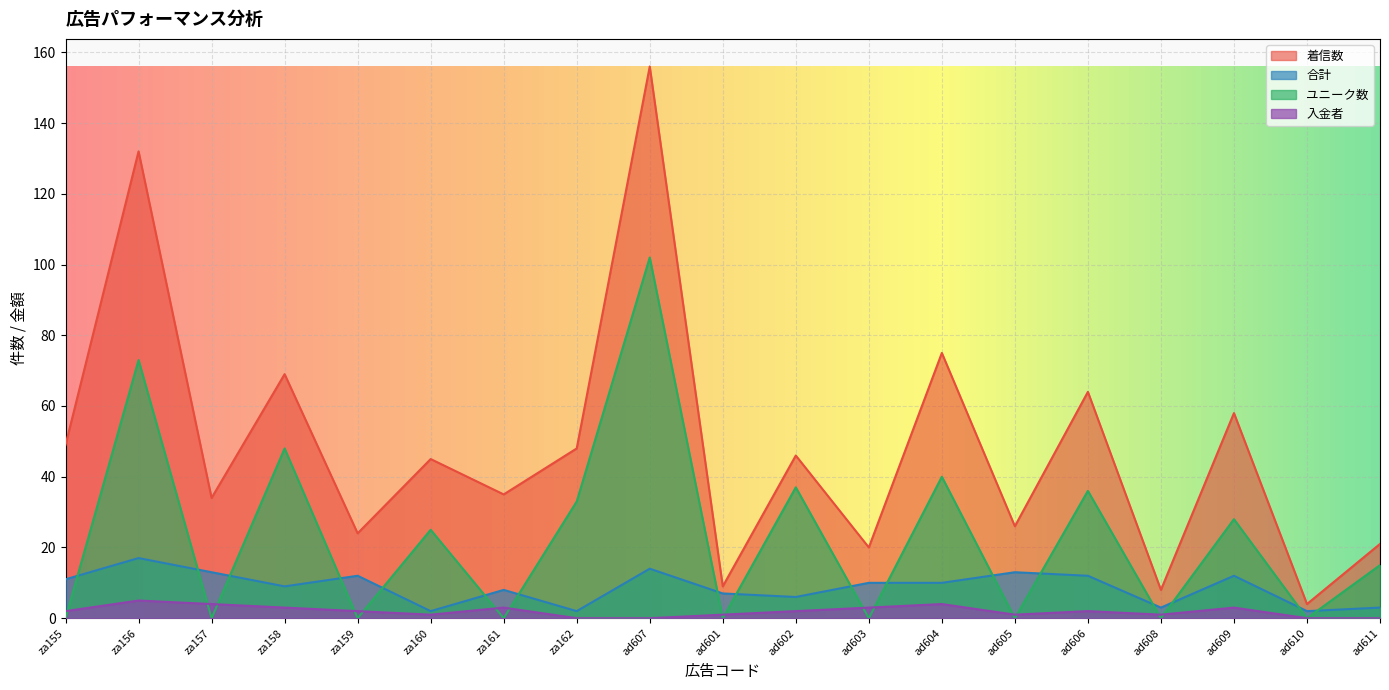

List the labels in order of 着信数 value, largest first.

ad607, za156, ad604, za158, ad606, ad609, za155, za162, ad602, za160, za161, za157, ad605, za159, ad611, ad603, ad601, ad608, ad610